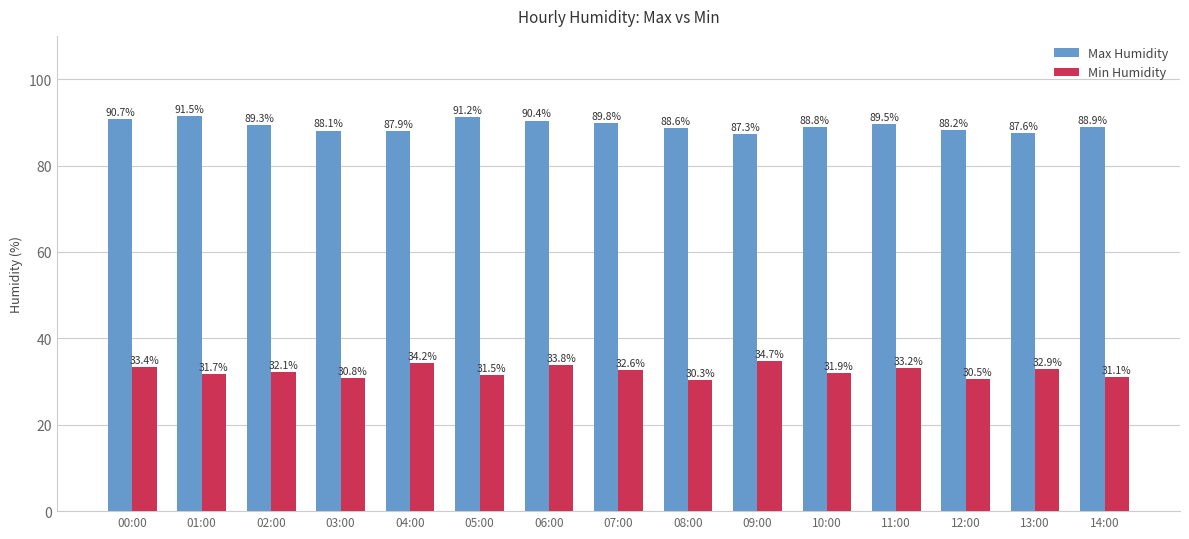

What is the minimum value shown in the chart?

30.3